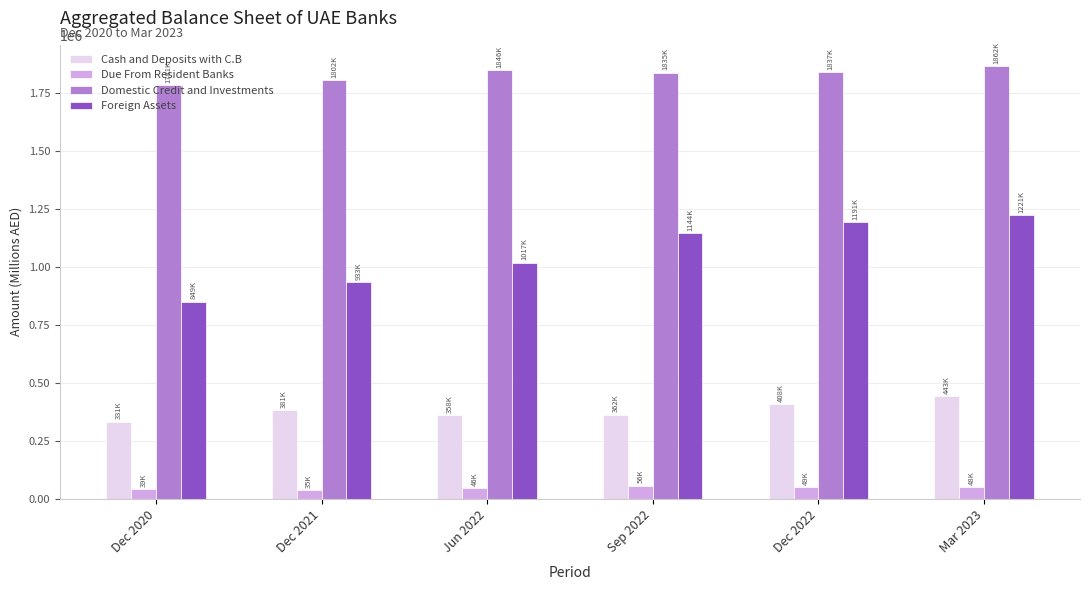

At which label does Foreign Assets reach its minimum?

Dec 2020